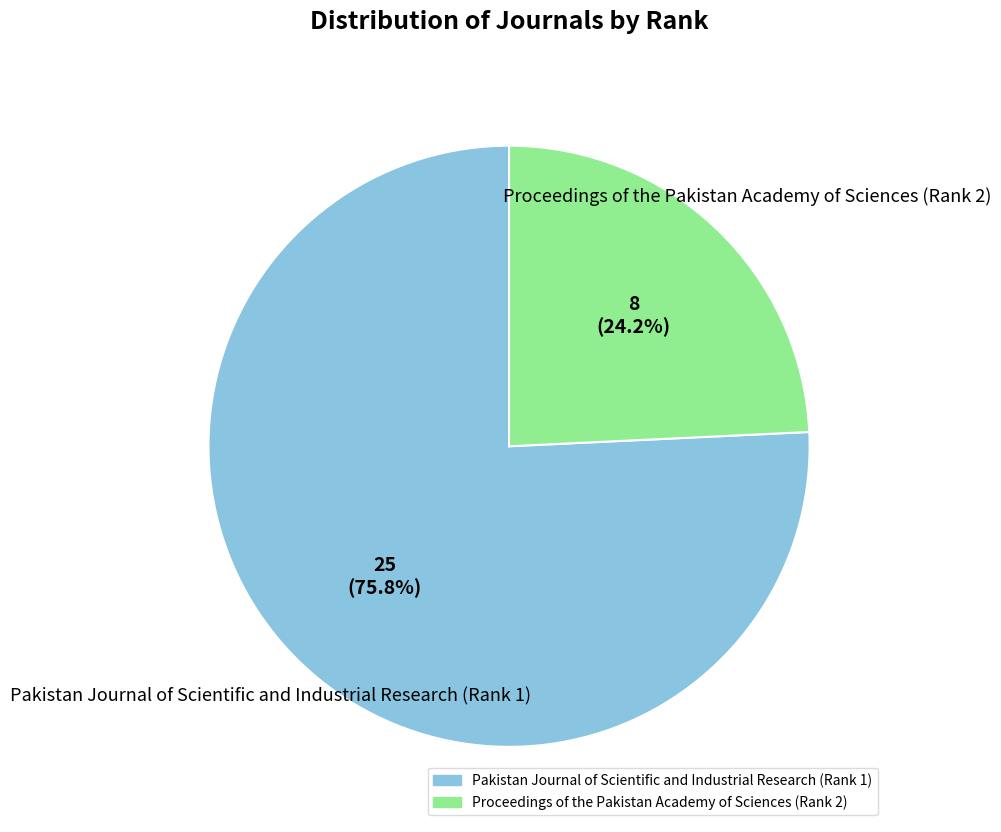

Is it true that Proceedings of the Pakistan Academy of Sciences (Rank 2) is 35% of the pie?

False